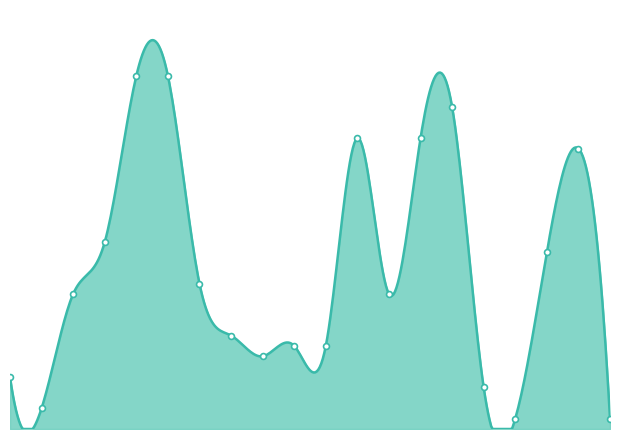

Does the chart have visible grid lines?

No